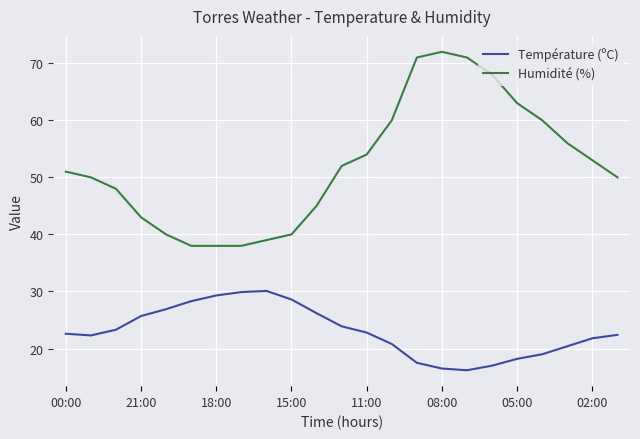

Which series has the largest total across all categories?

Humidité (%)